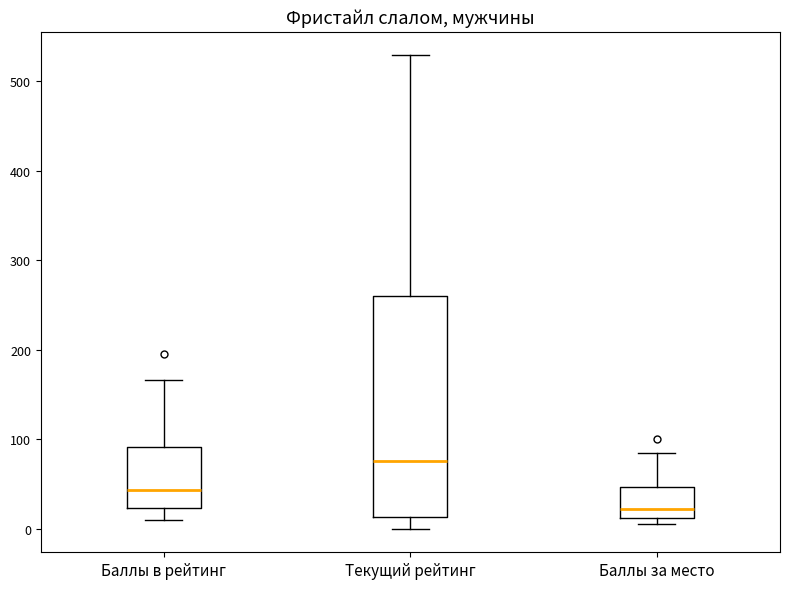

Reading left to right, transcribe this box plot: for each box, give where its median line is, the range the box spans, and where its two whiskers end, as read against the y-axis. The values are not printed on the chart, so give them approximately, as read against the axis.

Баллы в рейтинг: median 40, box 20 to 90, whiskers 10 to 170
Текущий рейтинг: median 80, box 10 to 260, whiskers 0 to 530
Баллы за место: median 20, box 10 to 50, whiskers 10 (just below the box's lower edge) to 90